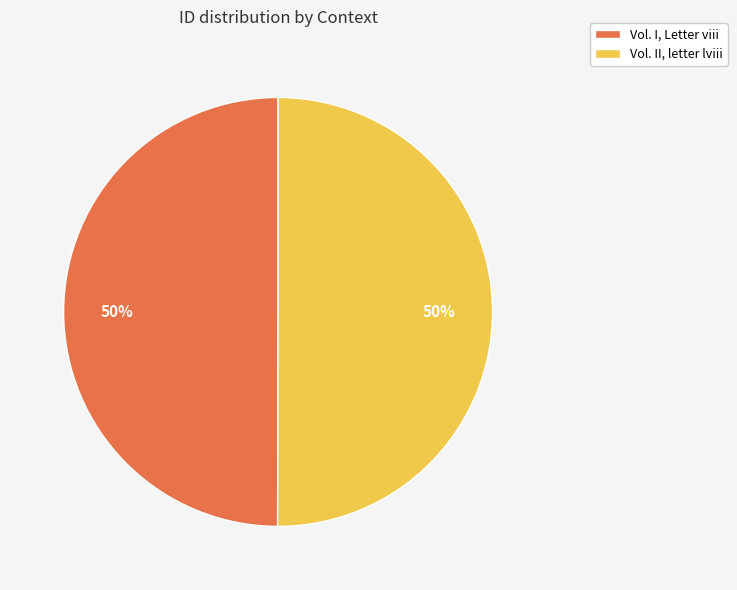

Is it true that Vol. I, Letter viii is 65% of the pie?

False